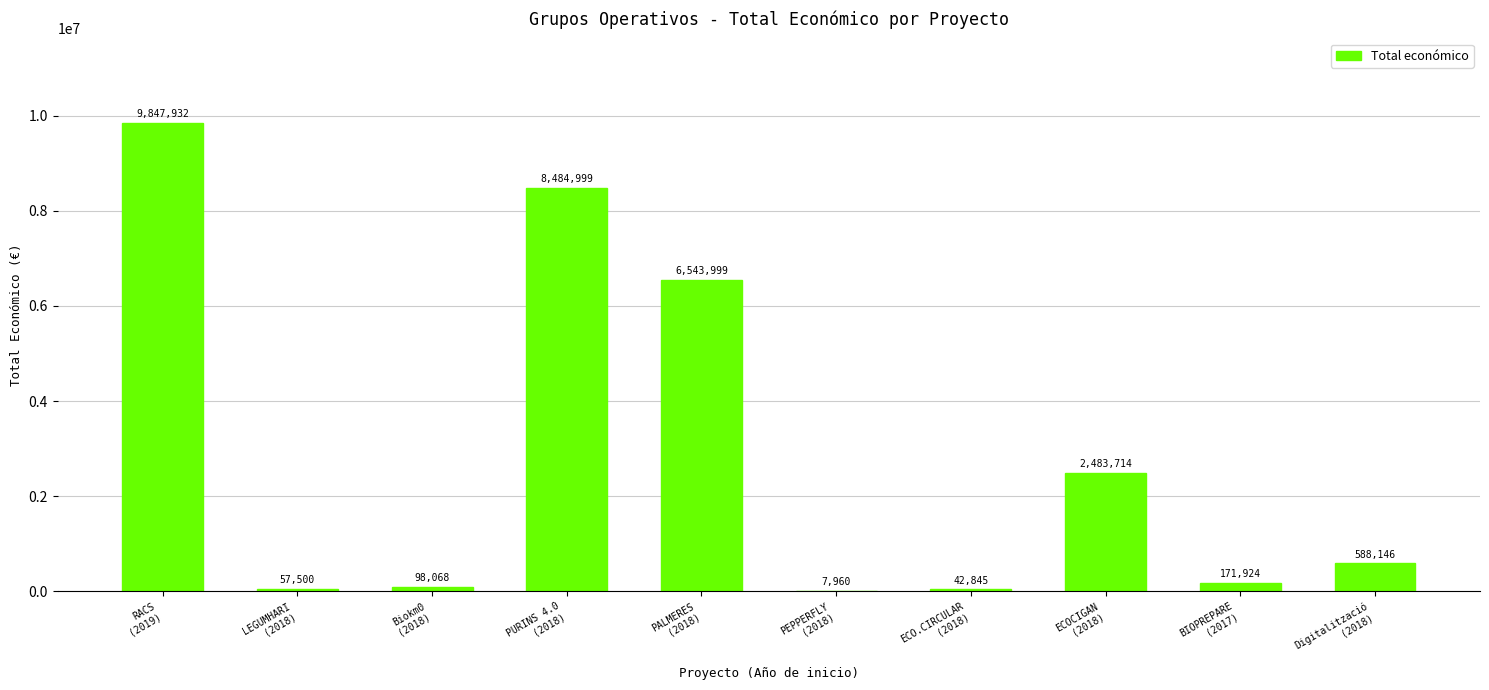

What is the maximum value shown in the chart?

9847932